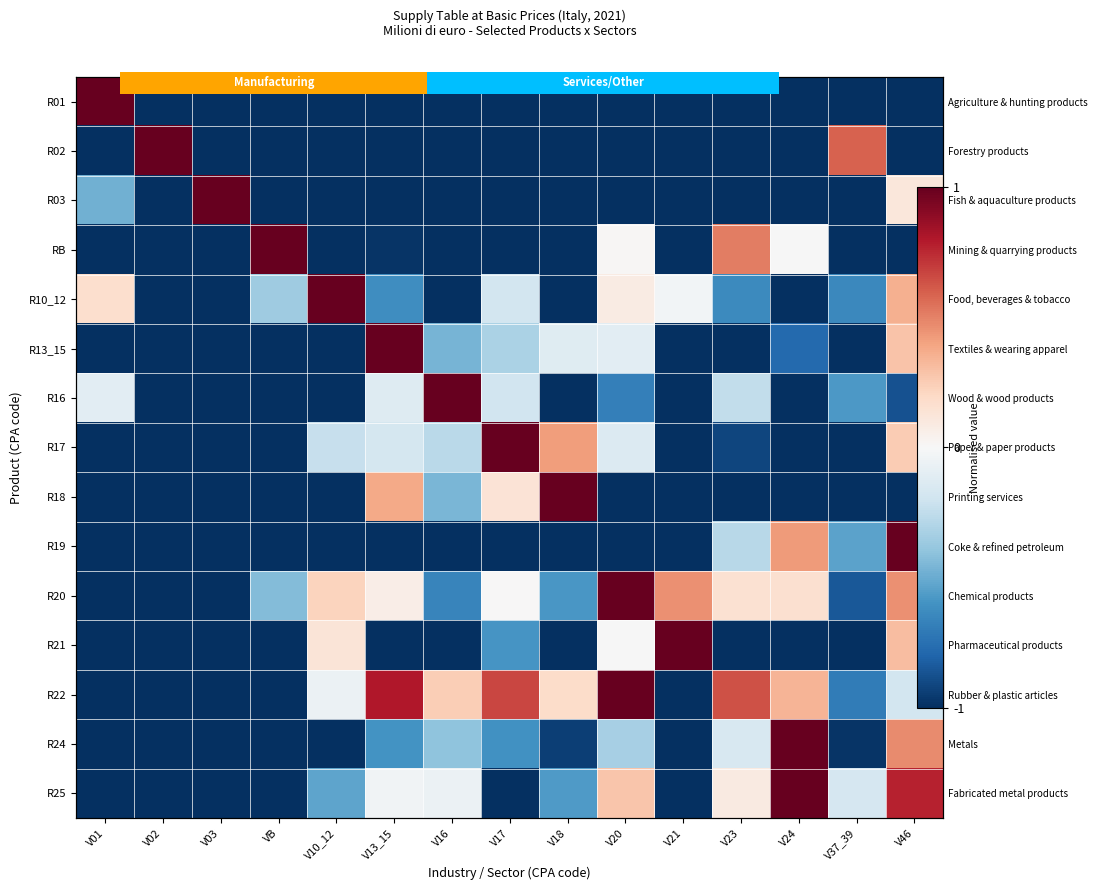

How many positive values does the R16 series have?

1